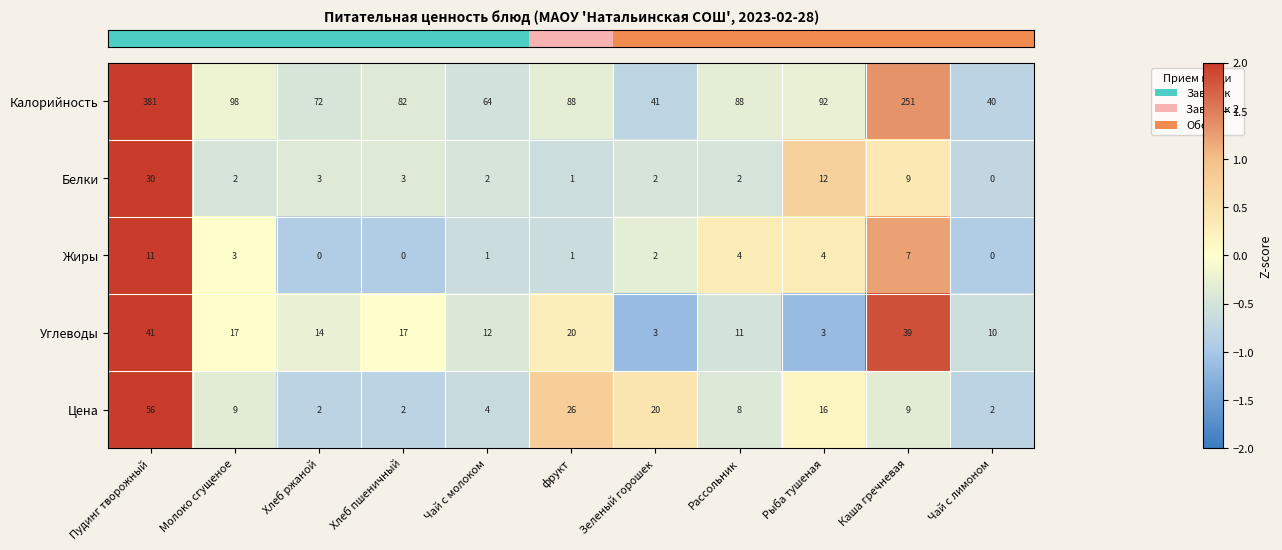

Which series has the widest spread of values?

Калорийность